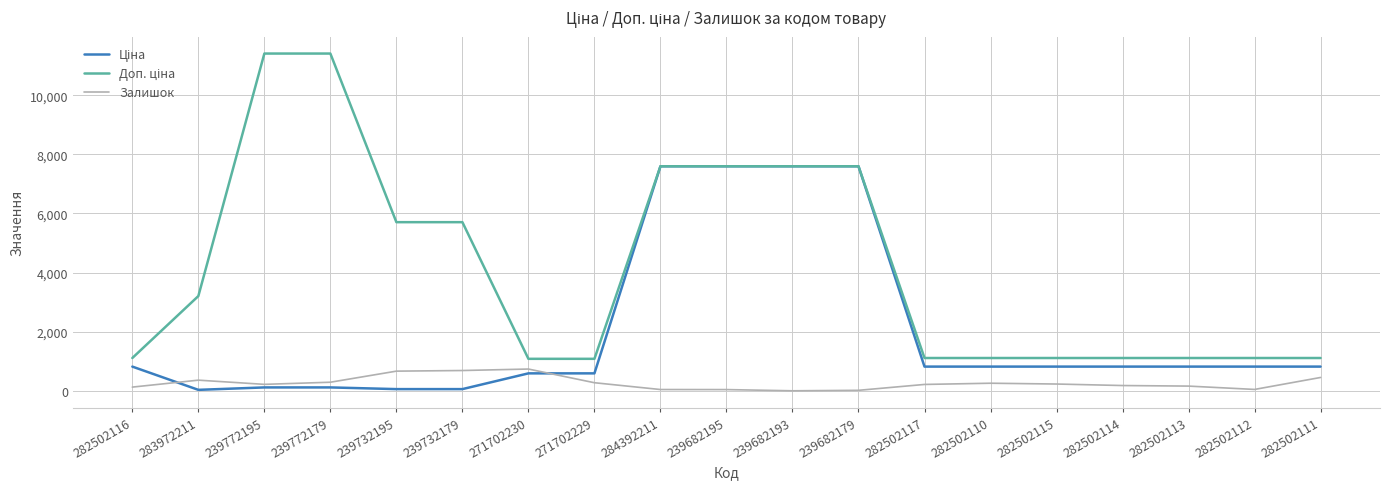

What position from the right is 282502115?

5